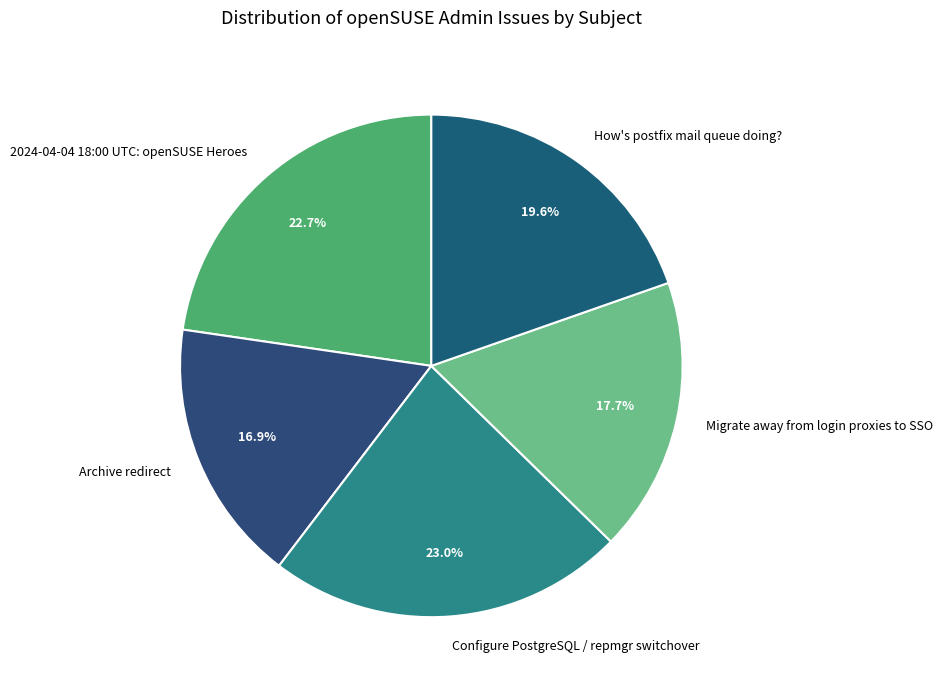

To the nearest percent, what percentage of the pie is Migrate away from login proxies to SSO?

18%